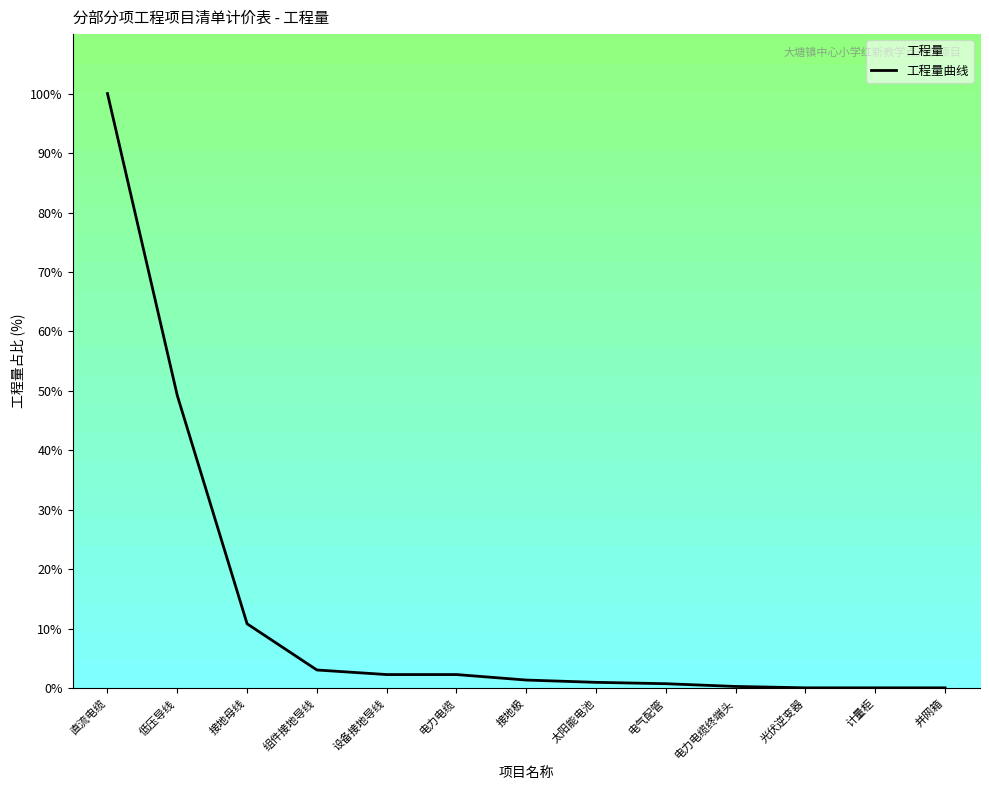

Approximately how many times larger is the value at 低压导线 compared to 组件接地导线?

16.0